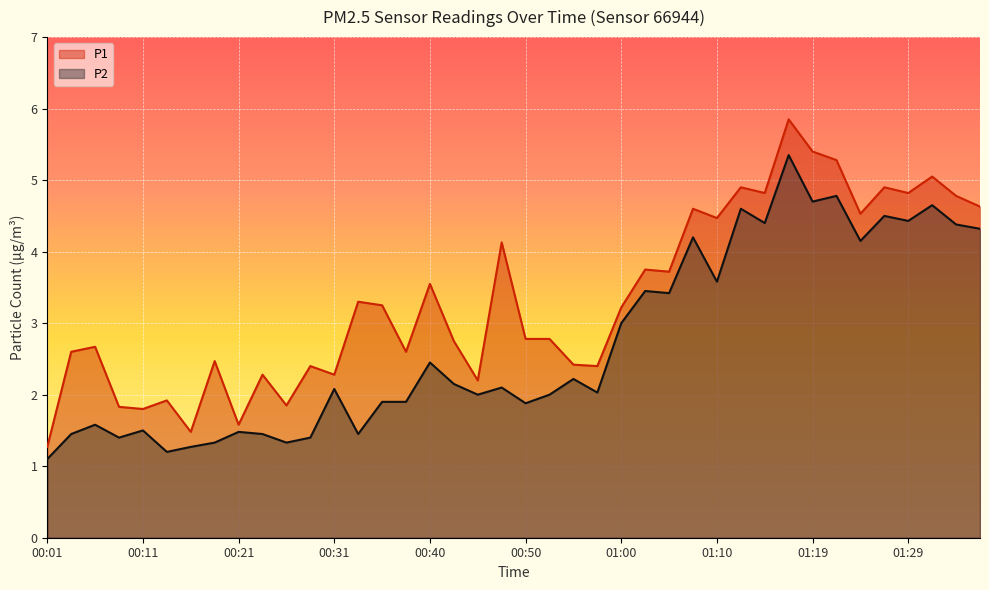

True or false: P1 has a value of 2.9 at 00:11.

False